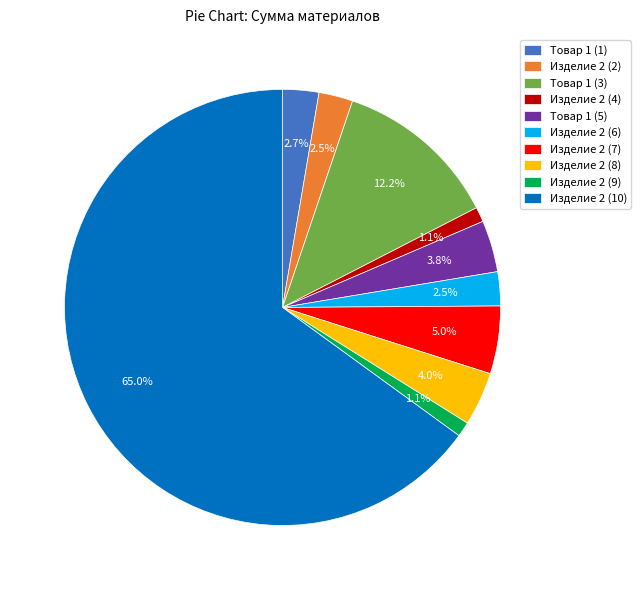

Count the number of slices in the pie.

10